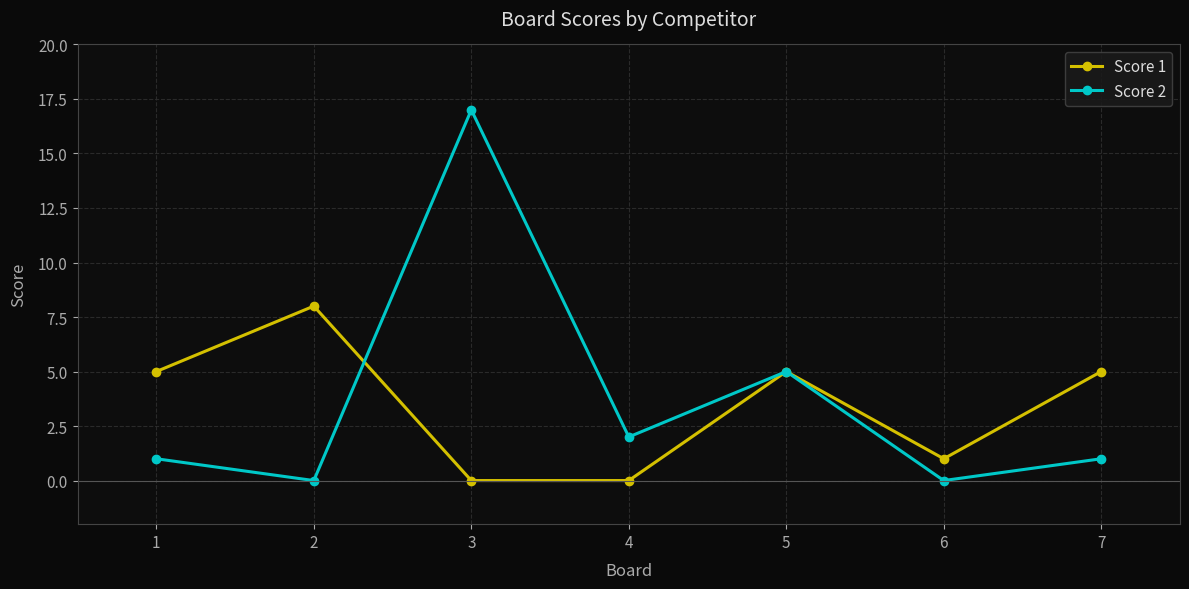

True or false: Score 1 has a value of 0 at 3.

True